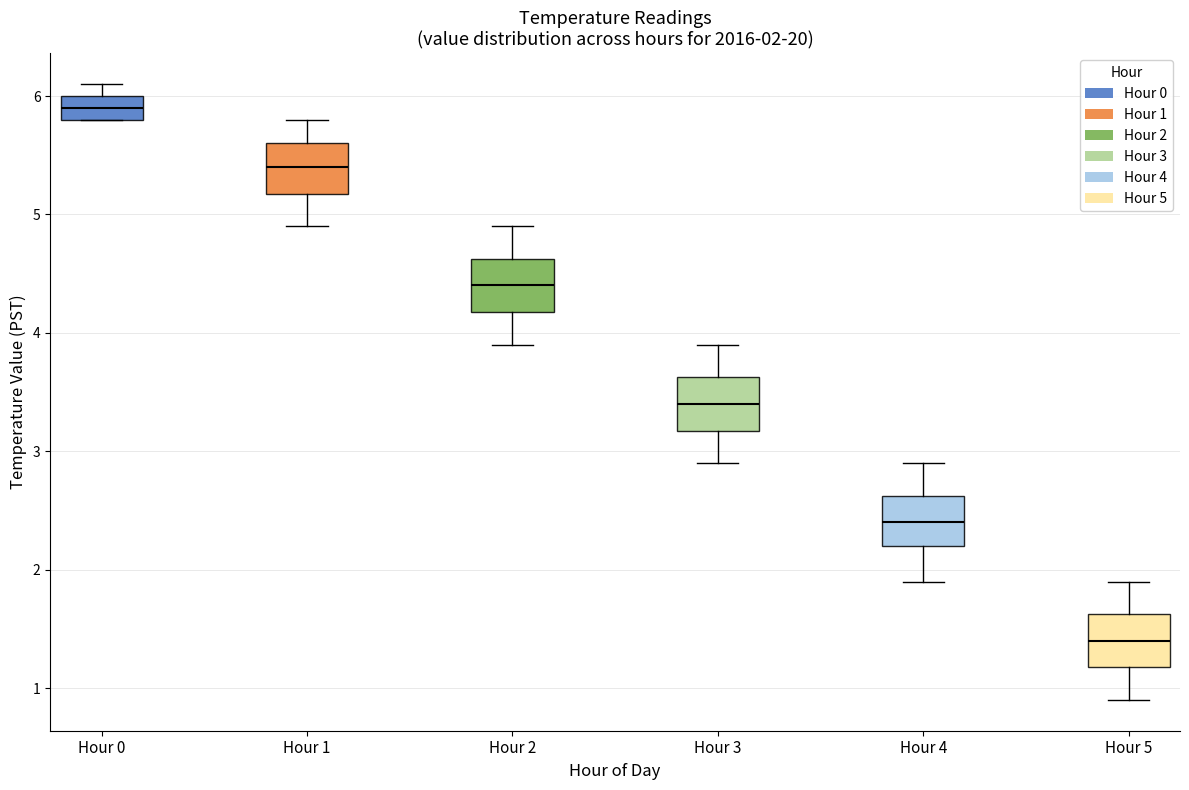

Which box's median line is the highest?

Hour 0